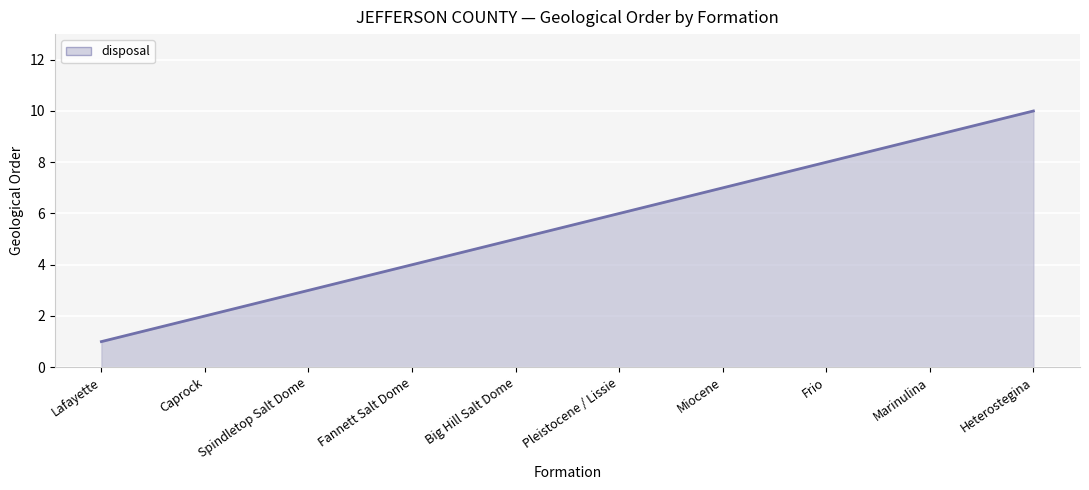

True or false: the data has more than 1 interior local peaks.

False